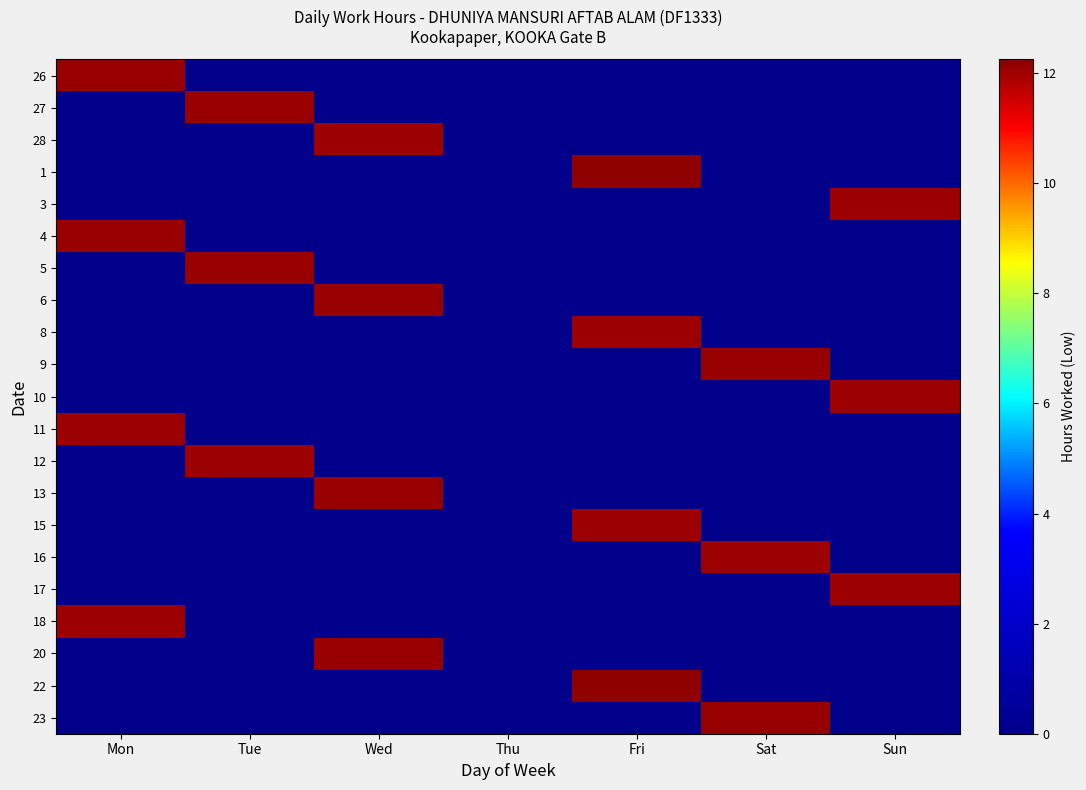

Which has a higher value, Fri or Sun?

Fri